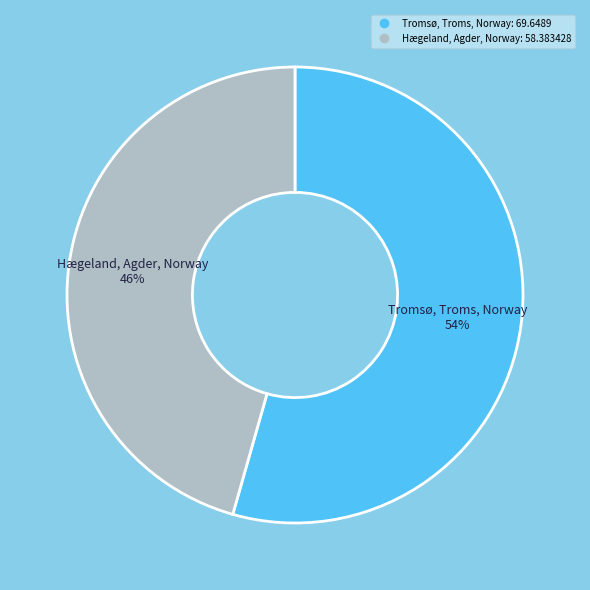

Which category accounts for the majority?

Tromsø, Troms, Norway